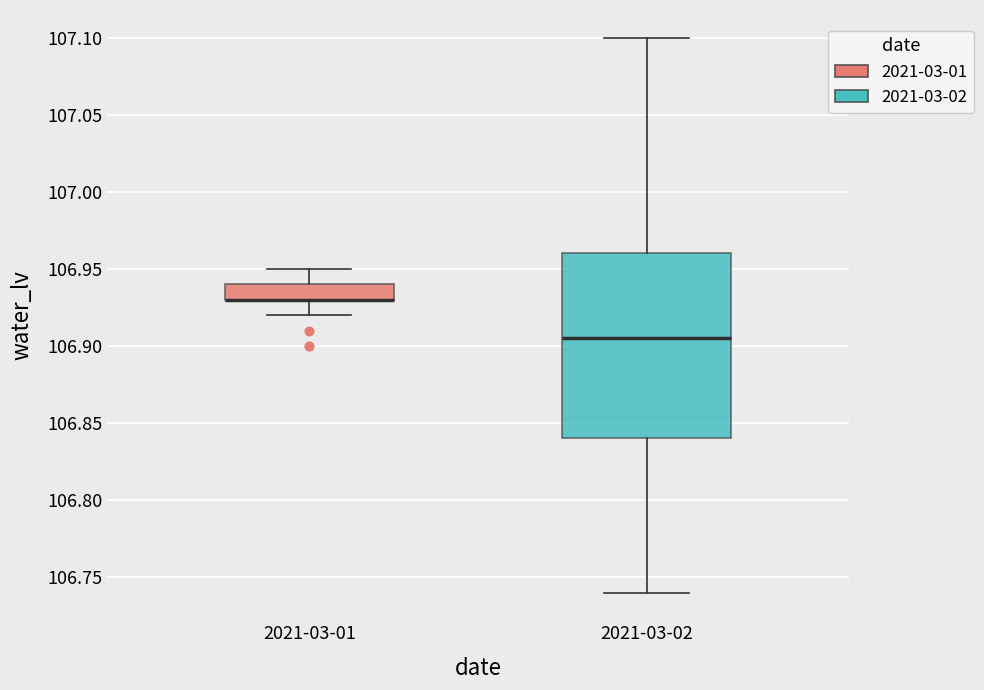

Reading left to right, read every box against the y-axis: the position of its median line, the range the box covers, and the ends of its whiskers. The values are not printed on the chart, so give them approximately, as read against the axis.

2021-03-01: median 106.930 (drawn on the box's lower edge), box 106.930 to 106.940, whiskers 106.920 to 106.950
2021-03-02: median 106.905, box 106.840 to 106.960, whiskers 106.740 to 107.100